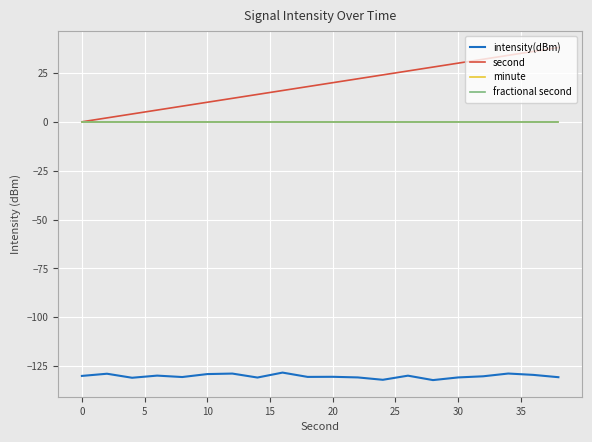

How many lines are shown in the chart?

4